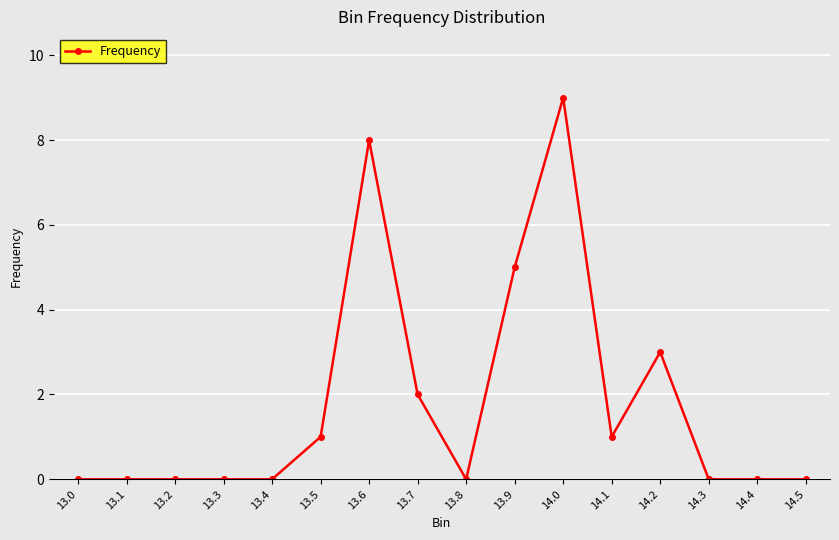

What is the label of the 9th point from the right?

13.7